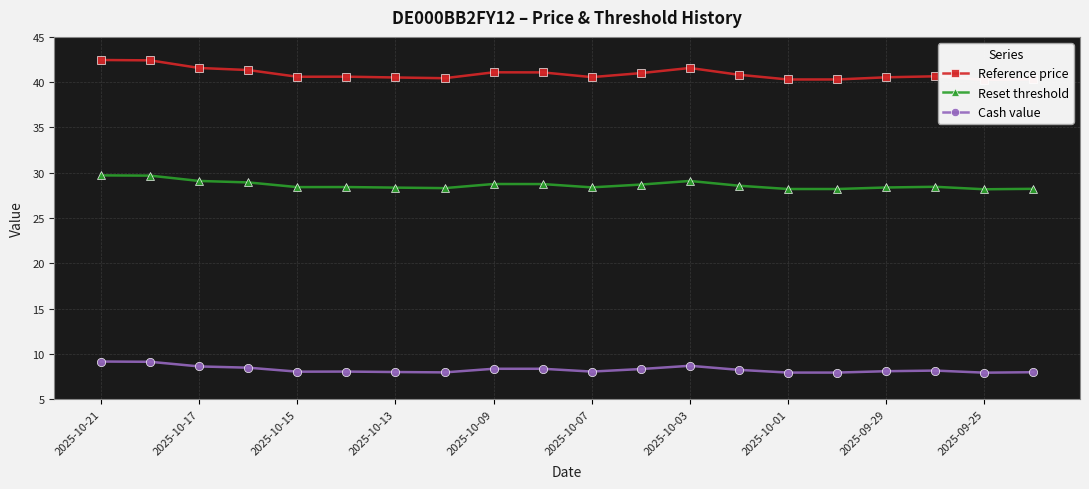

Reading left to right, extract all data points from this chart.

Reference price: 42.5	42.4	41.6	41.3	40.6	40.6	40.5	40.4	41.1	41.1	40.6	41.0	41.6	40.8	40.3	40.3	40.5	40.6	40.3	40.3
Reset threshold: 29.7	29.7	29.1	28.9	28.4	28.4	28.4	28.3	28.8	28.8	28.4	28.7	29.1	28.6	28.2	28.2	28.4	28.5	28.2	28.2
Cash value: 9.2	9.1	8.6	8.5	8.1	8.1	8.0	8.0	8.4	8.4	8.1	8.3	8.7	8.2	8.0	8.0	8.1	8.2	7.9	8.0